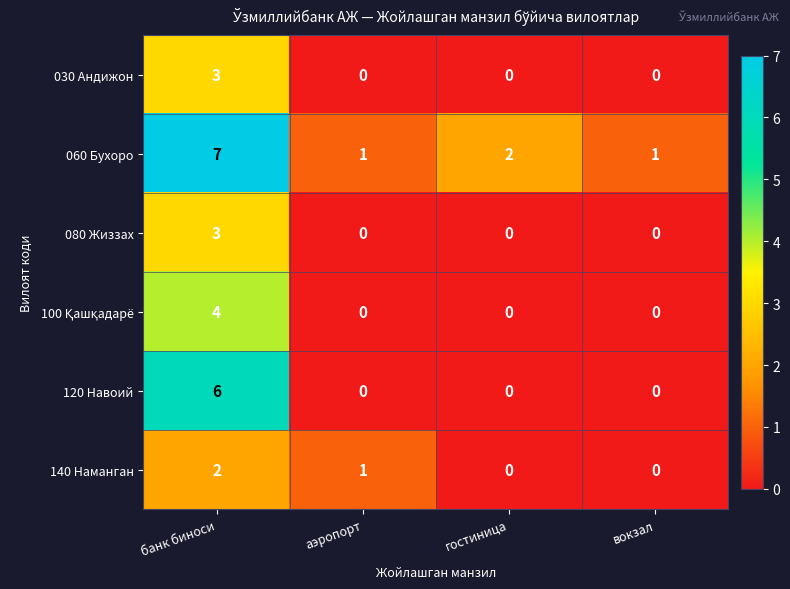

Is it true that 080 Жиззах equals 3 at банк биноси?

True